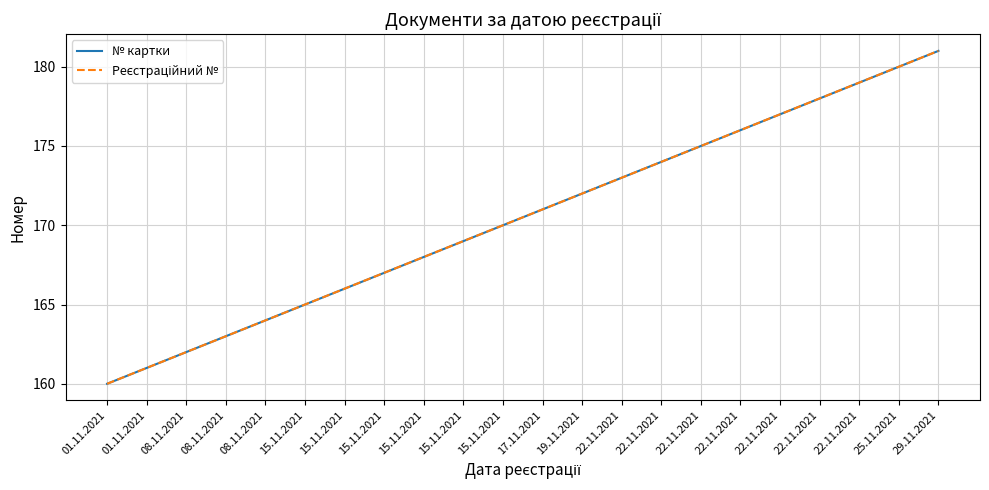

True or false: № картки and Рeєстраційний № cross at least once.

False